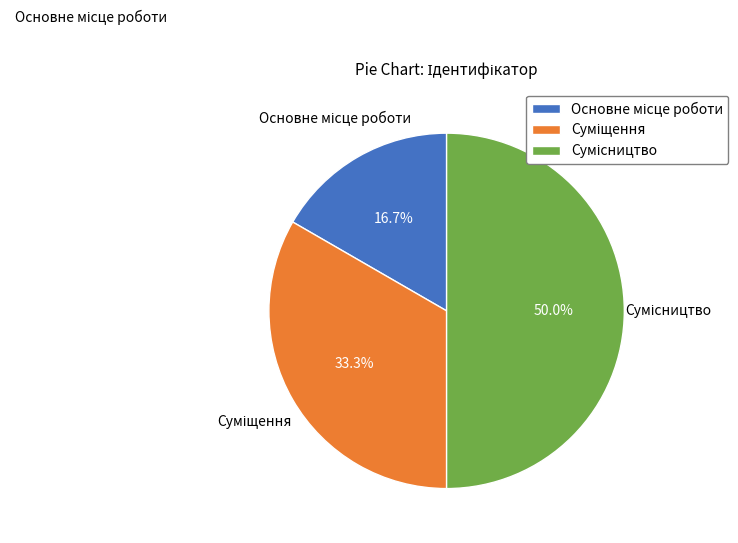

How many segments does this pie chart have?

3